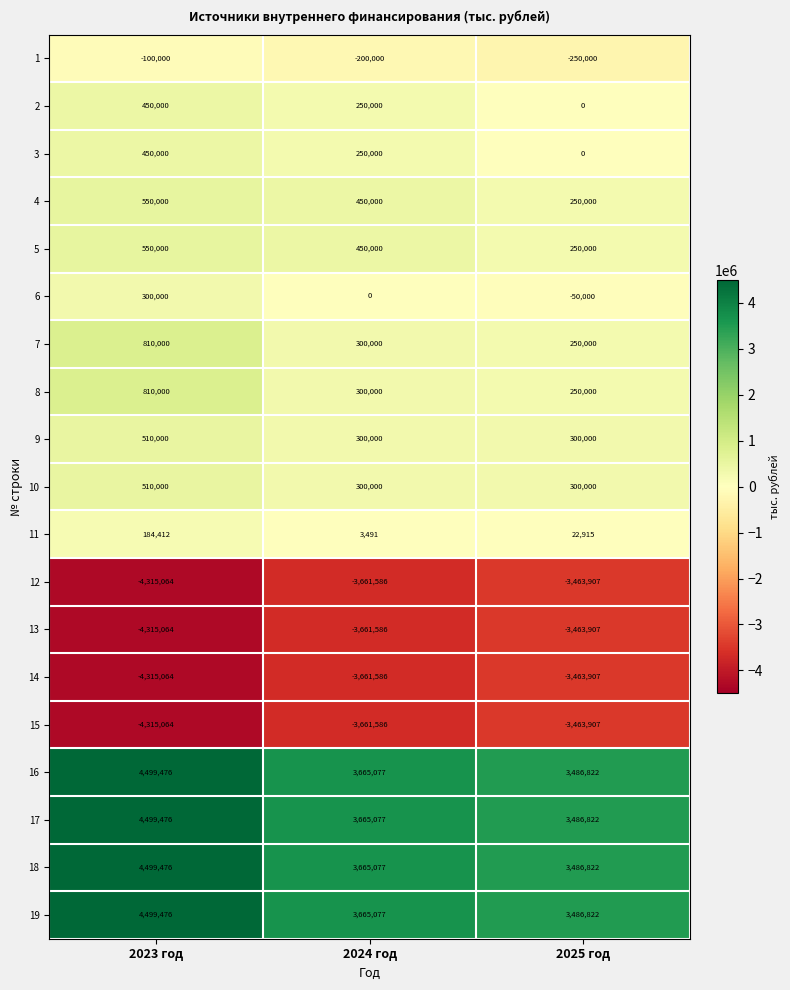

What is the spread (max minus min) of values at 2024 год?

7326663